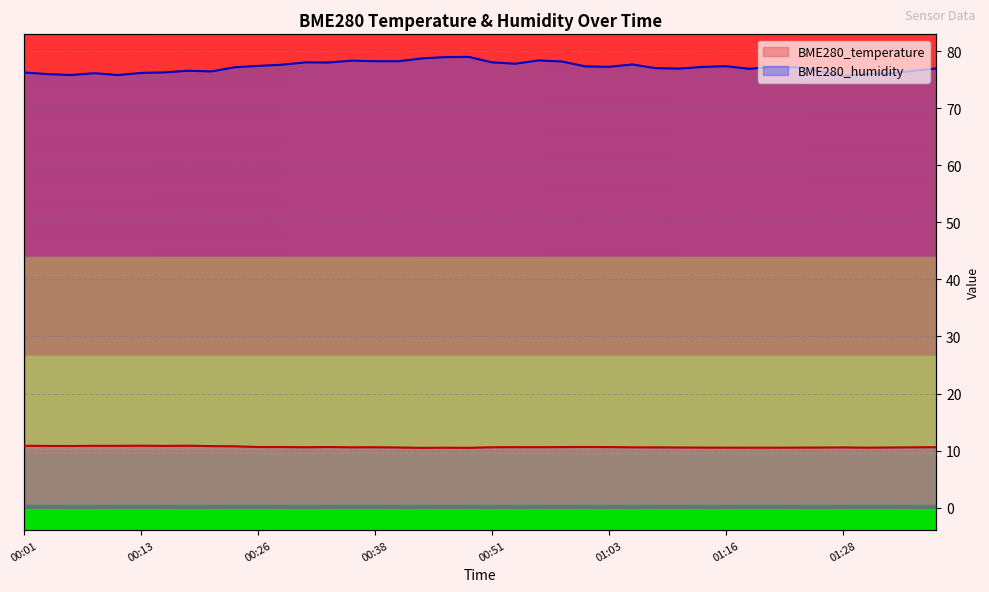

True or false: BME280_temperature and BME280_humidity cross at least once.

False